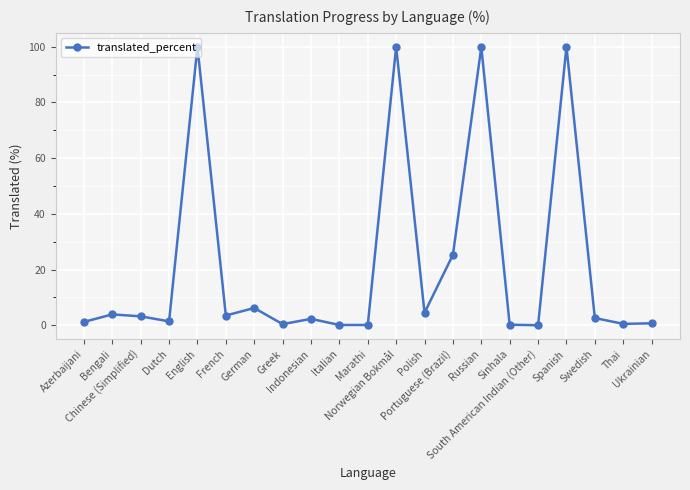

What is the difference between the second highest and second lowest values?

99.9